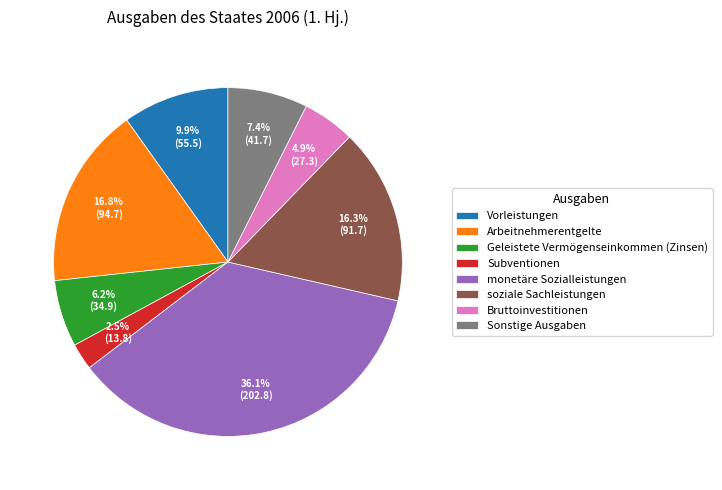

Combined, do Bruttoinvestitionen and soziale Sachleistungen account for over 50%?

No